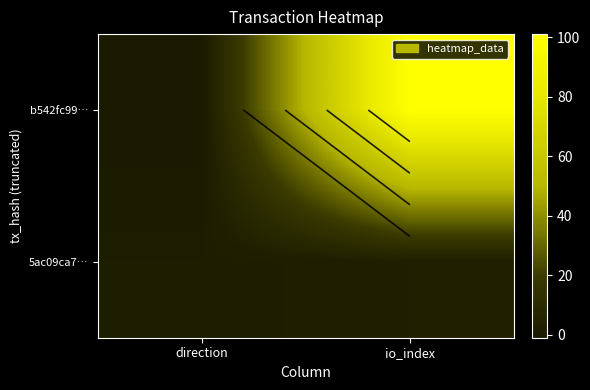

Rank the series at io_index from highest to lowest value.

b542fc99…, 5ac09ca7…